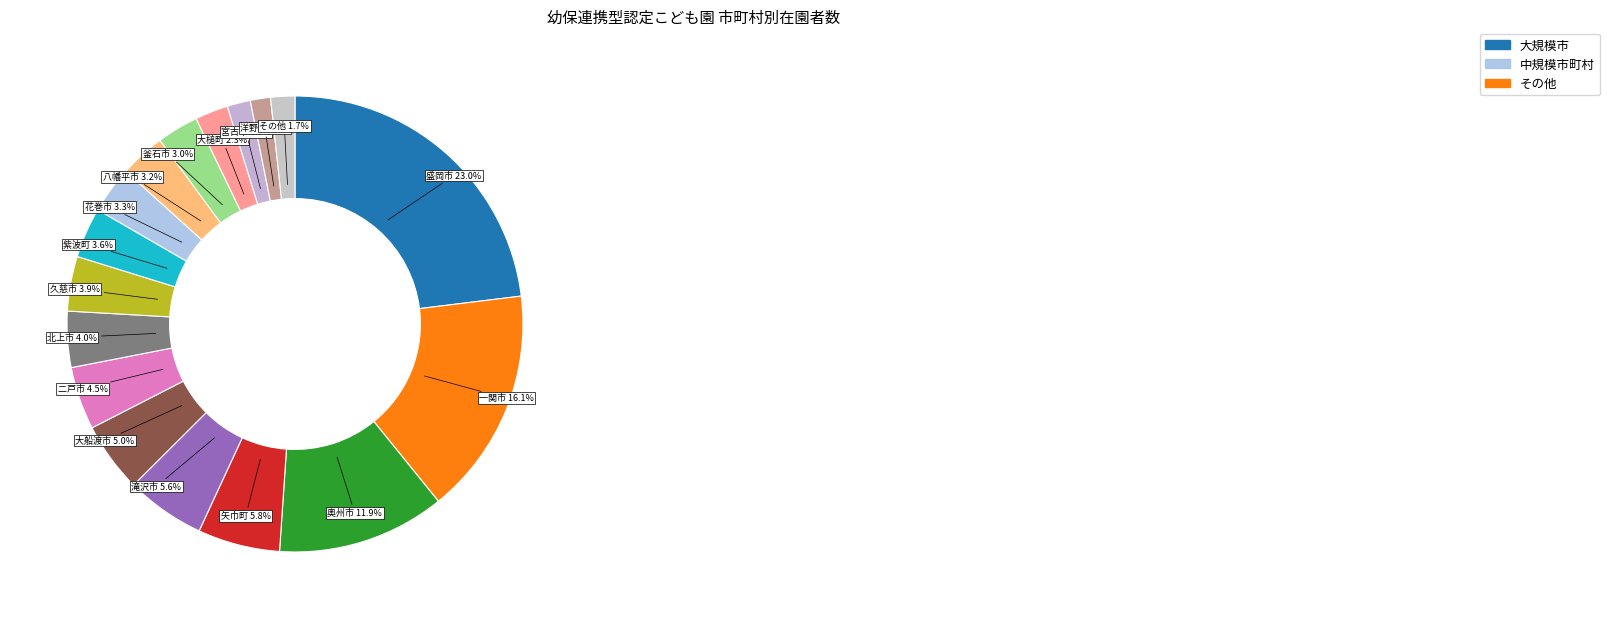

Is there any slice that represents more than half of the pie?

No